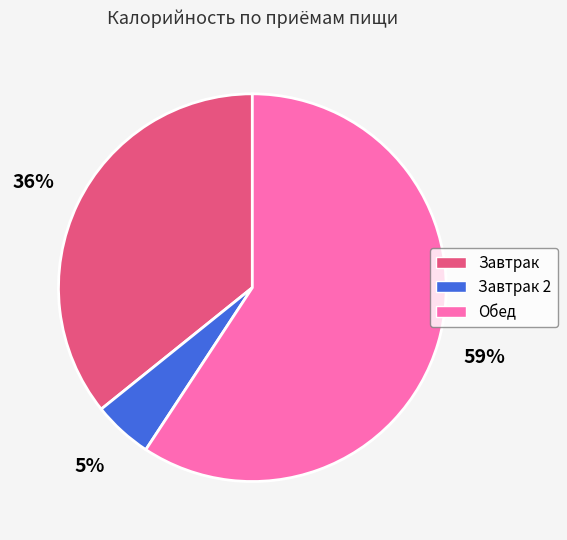

What is the majority slice?

Обед